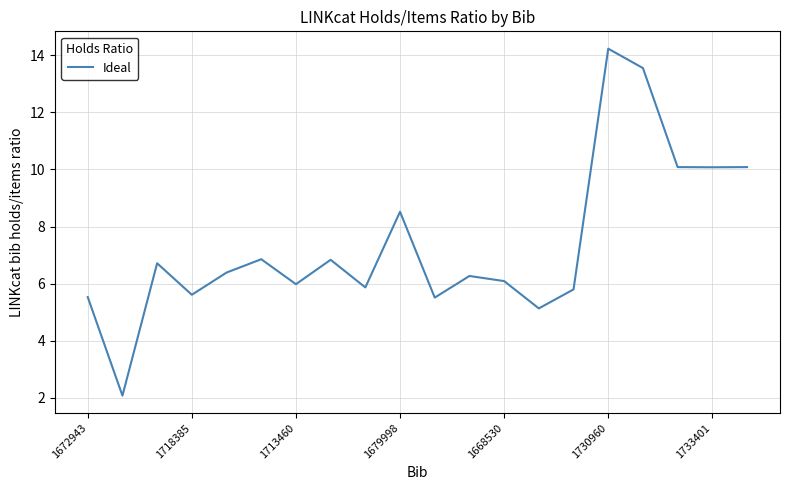

What is the difference between the maximum and minimum values?

12.2